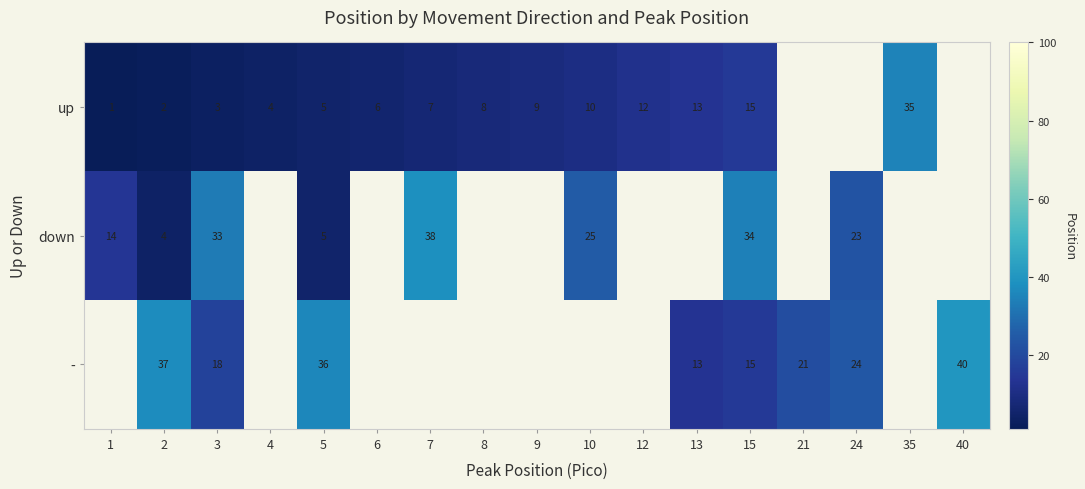

True or false: up has a value of 8 at 8.

True